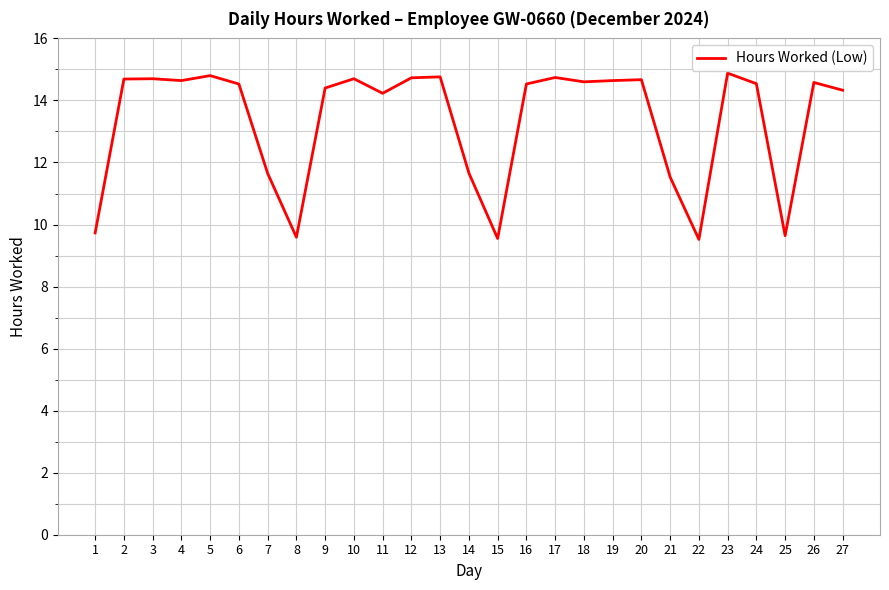

What is the sum of all values?

360.6